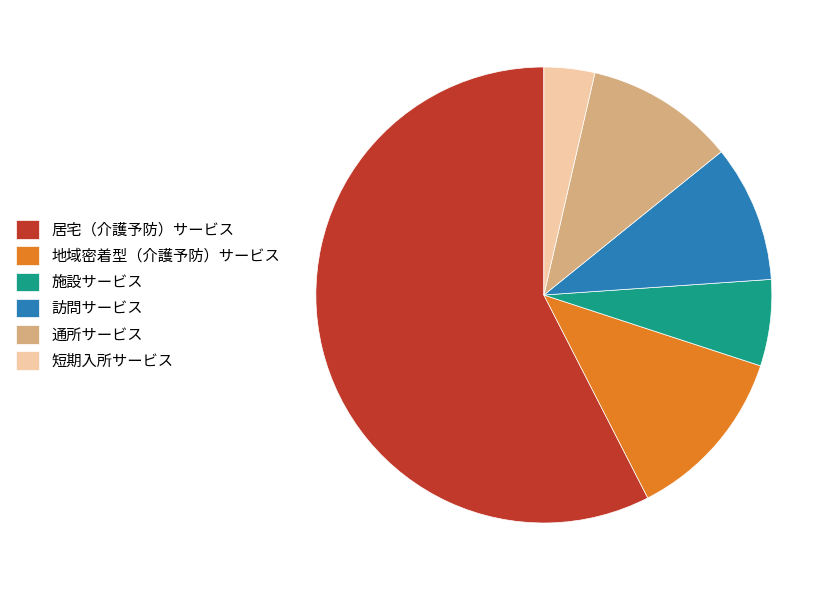

Combined, do 居宅（介護予防）サービス and 施設サービス account for over 50%?

Yes